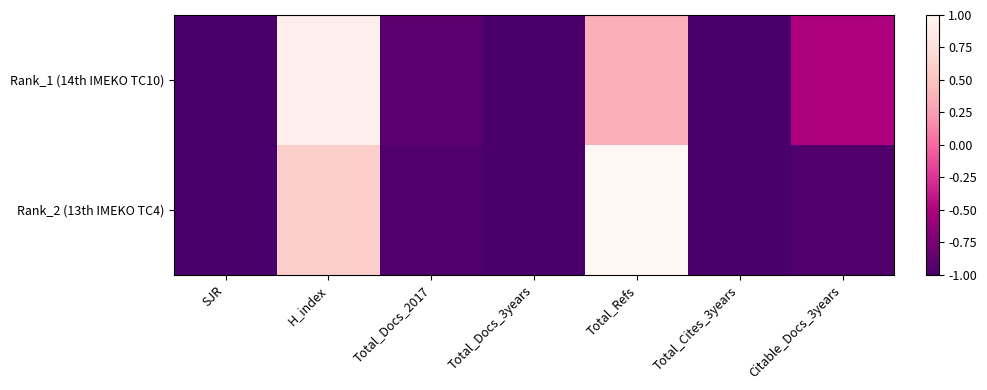

At which category is the sum across all series the highest?

H_index